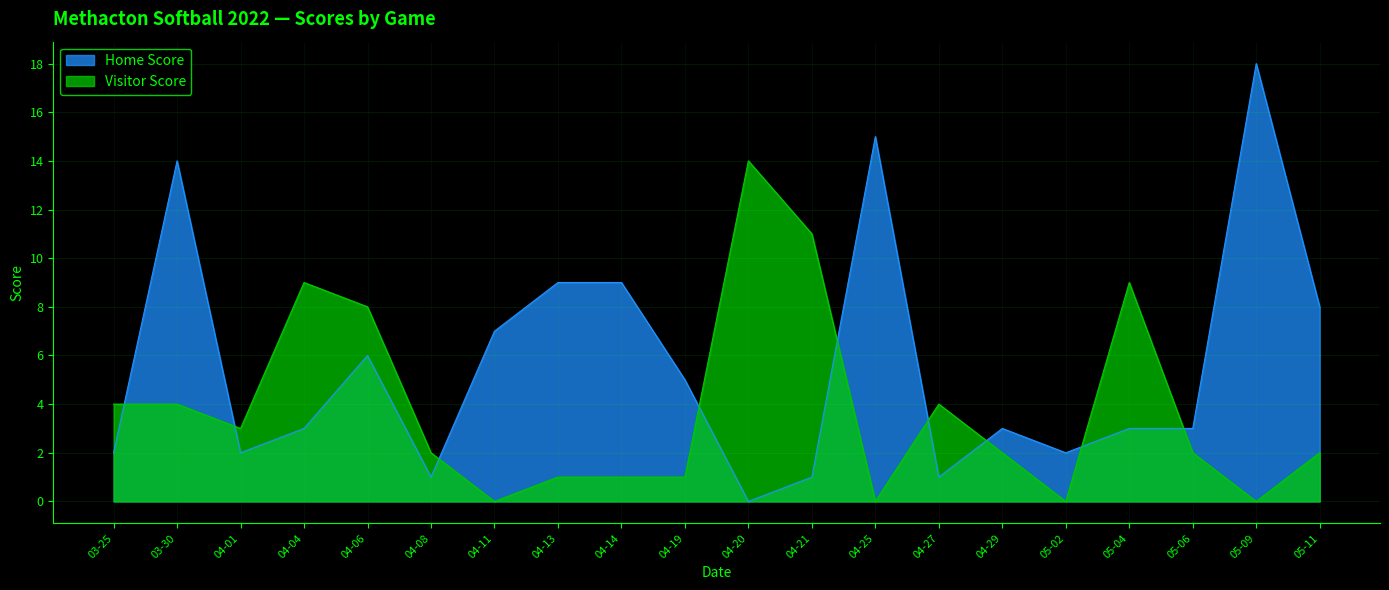

Does the chart display data point markers on the line(s)?

No